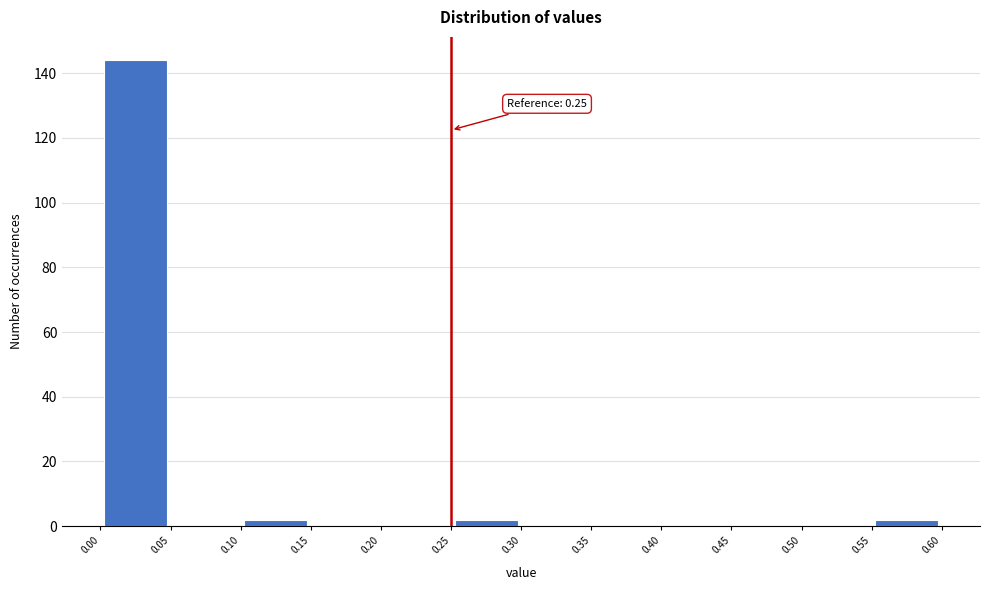

Which range on the x-axis has the tallest bar?

0.00 to 0.05